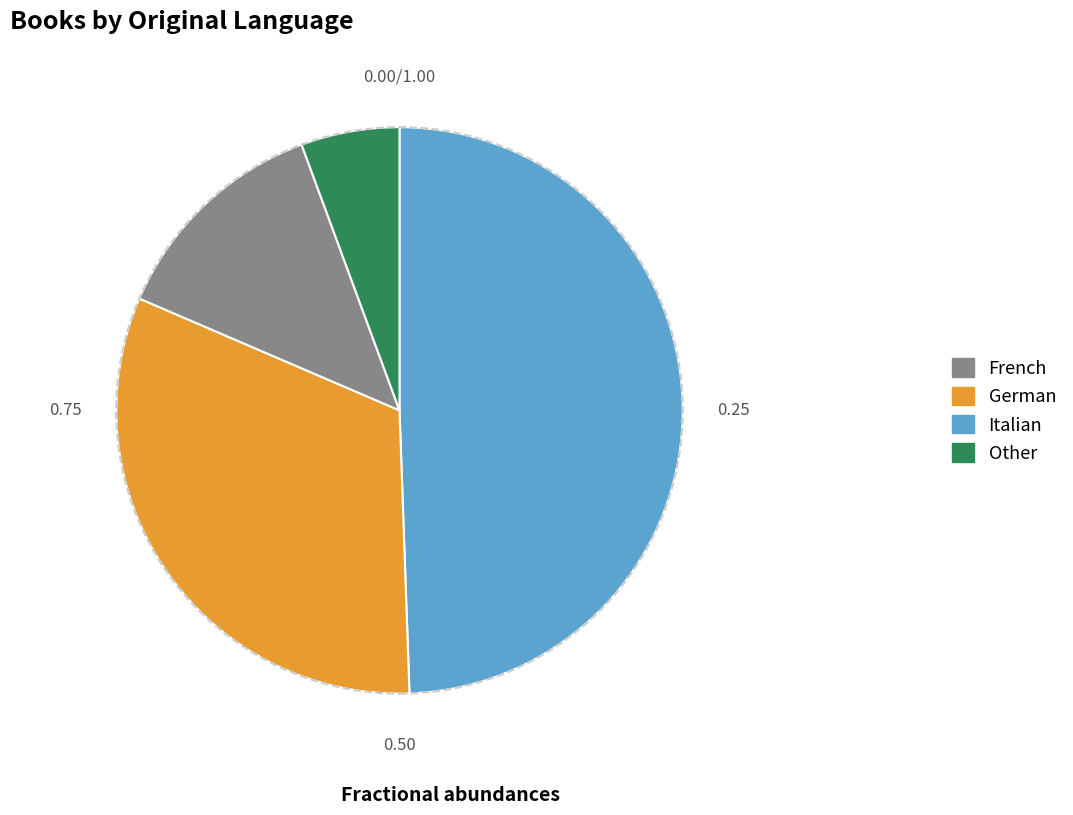

Does German account for over 50% of the chart?

No